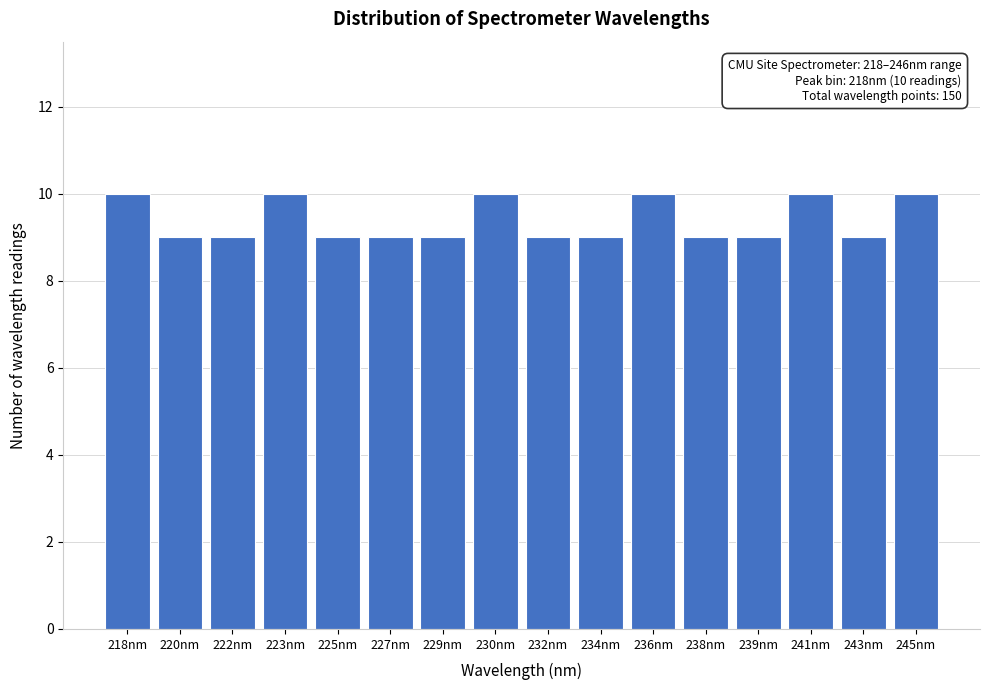

Reading left to right, what are all the values shown in this chart?

218nm=10	220nm=9	222nm=9	223nm=10	225nm=9	227nm=9	229nm=9	230nm=10	232nm=9	234nm=9	236nm=10	238nm=9	239nm=9	241nm=10	243nm=9	245nm=10